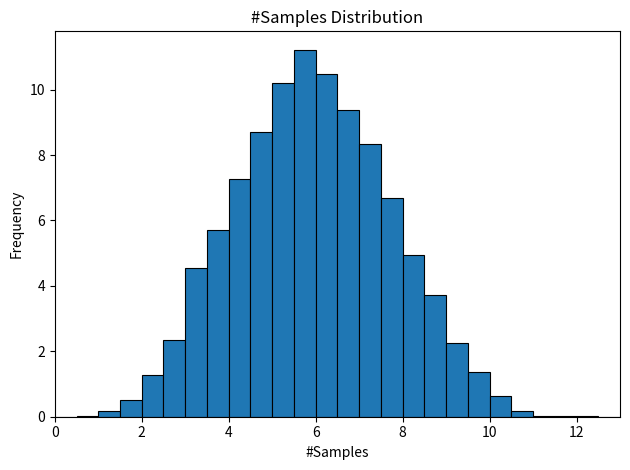

Read against the x-axis, roughly where is the centre of the tallest bar?

5.8